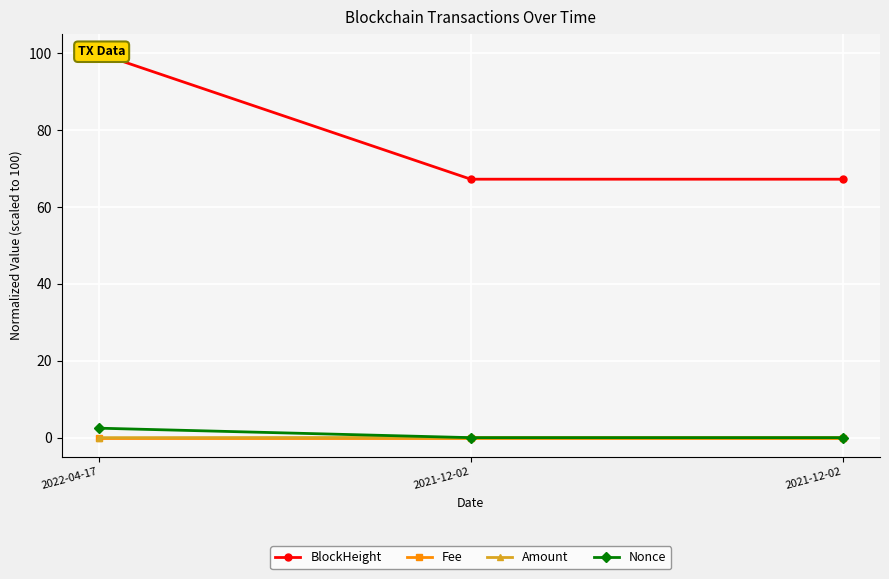

What are all the series names shown in the legend?

BlockHeight, Fee, Amount, Nonce